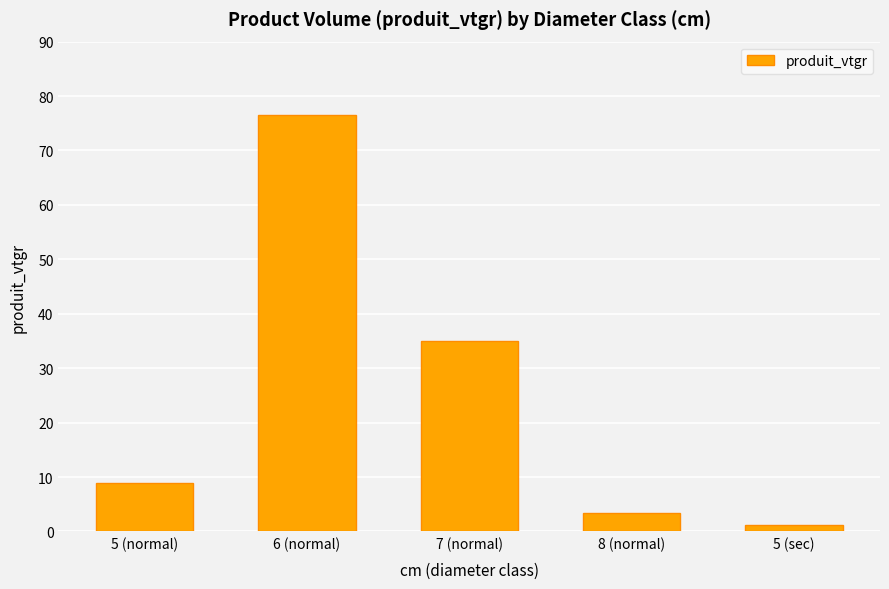

At which label is the value closest to 38?

7 (normal)